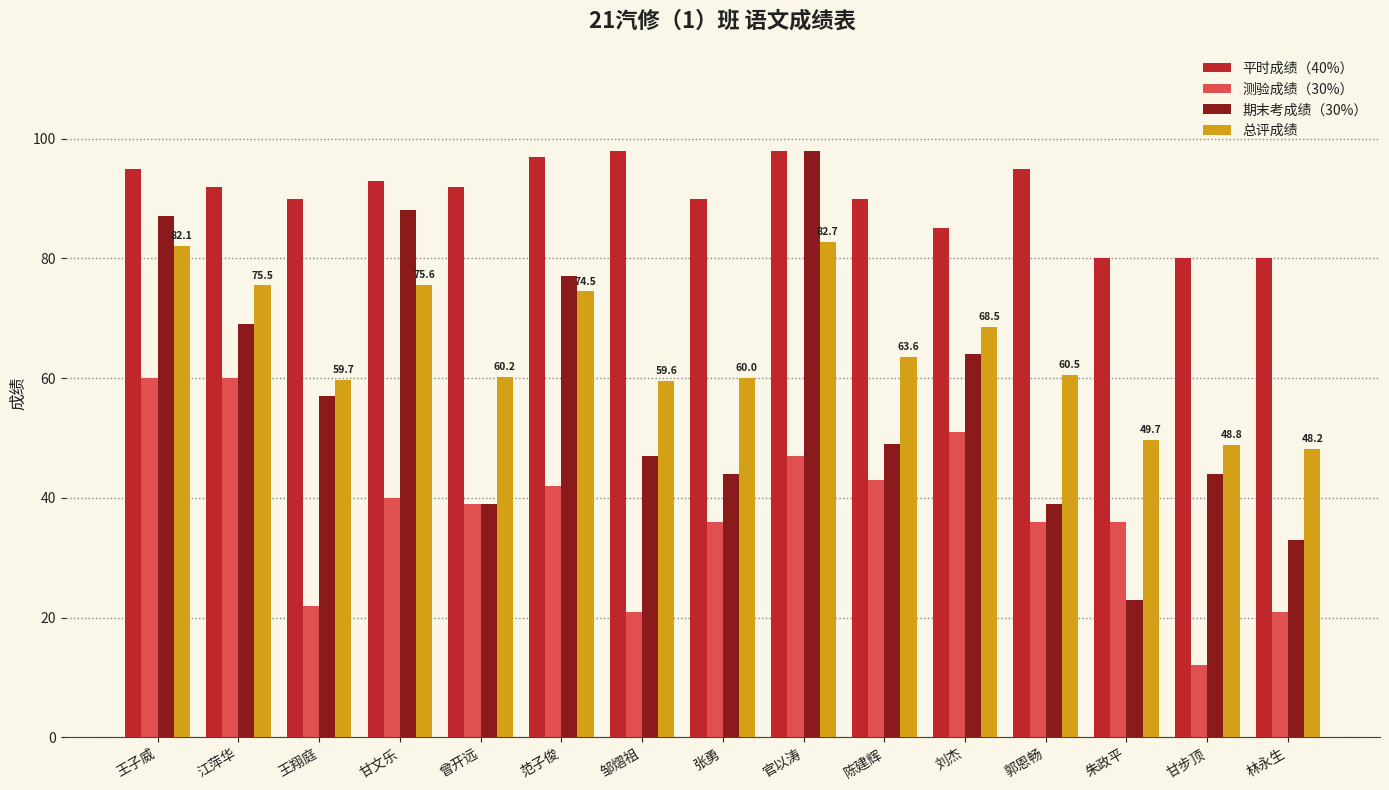

How many data points in 平时成绩（40%） are less than 92?

7